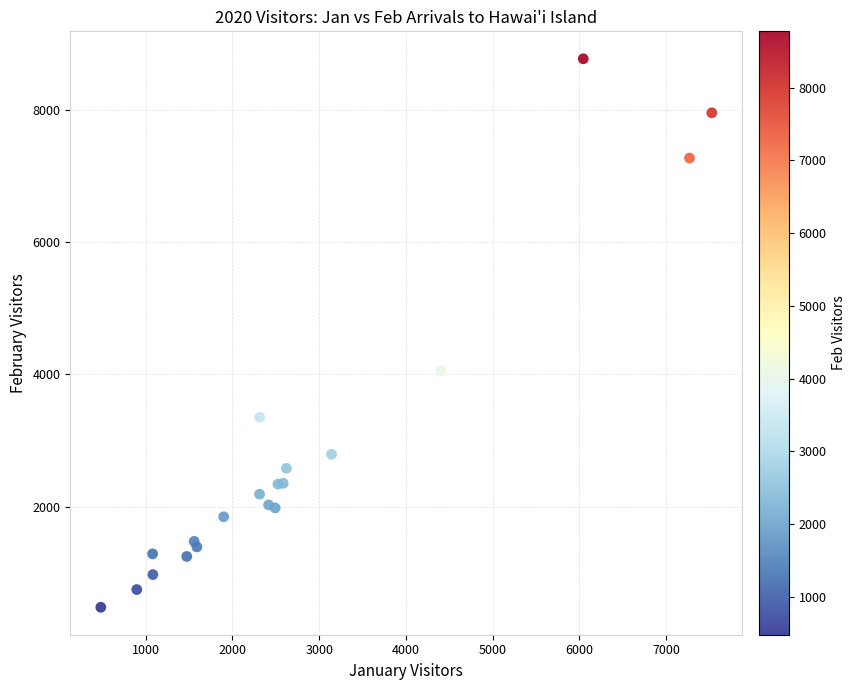

What Y value in the scatter plot is closest to 4626?

4059.4